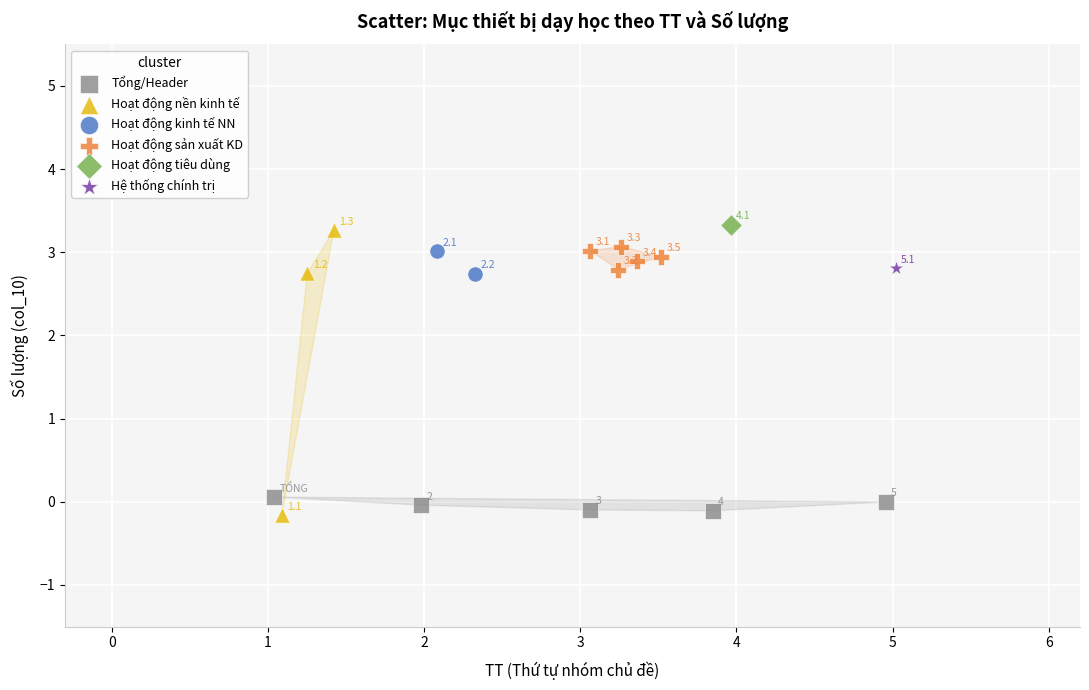

Which series contains the highest Y value?

Hoạt động tiêu dùng